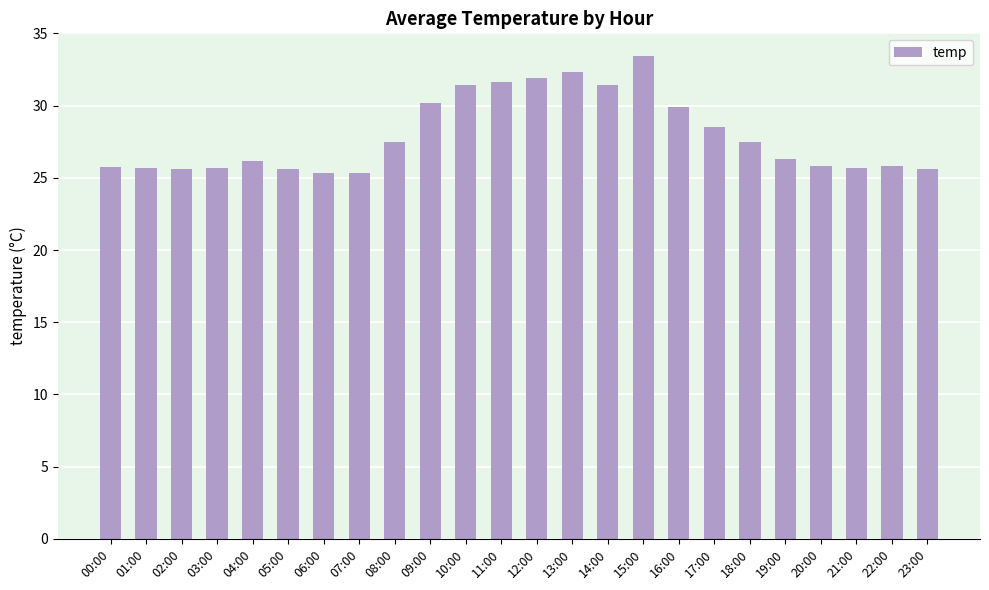

At which label is the value closest to 29?

17:00